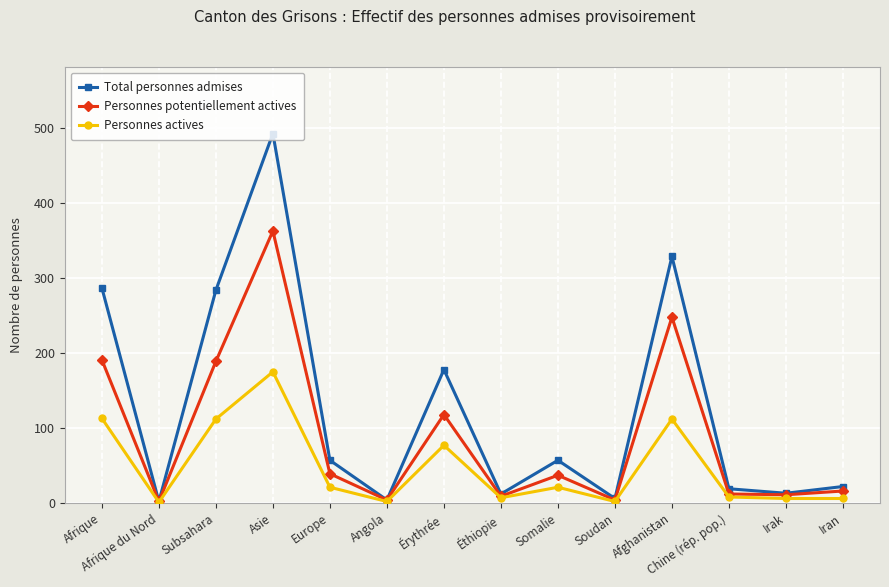

Where does the Personnes potentiellement actives series first go above 37?

Afrique